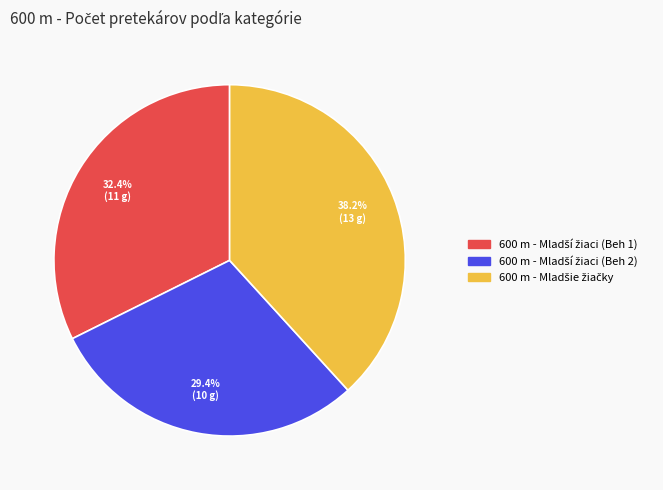

Is there a majority slice in this chart?

No